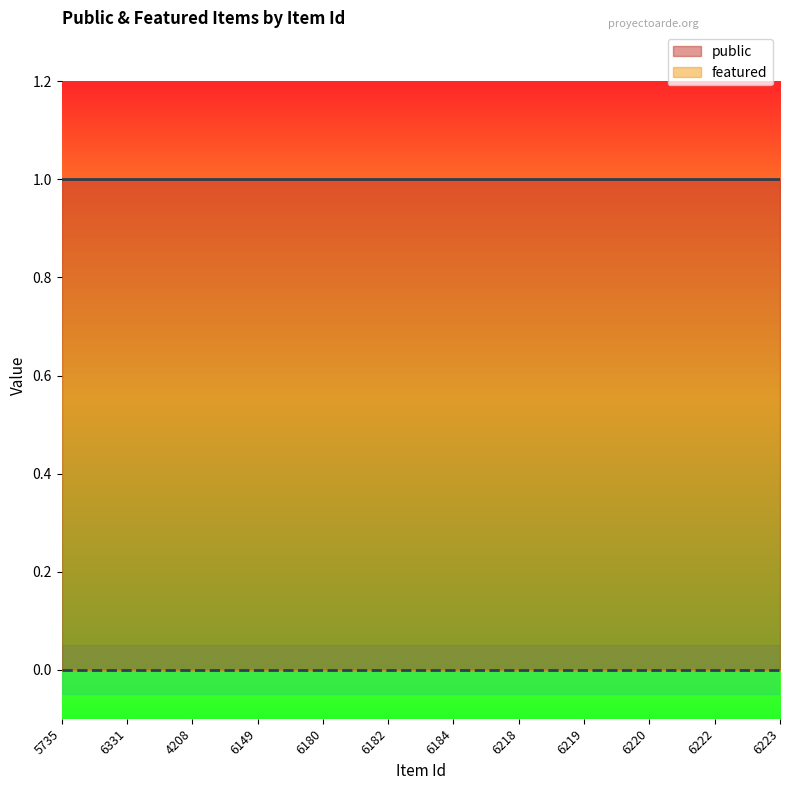

True or false: featured and public intersect in this chart.

False